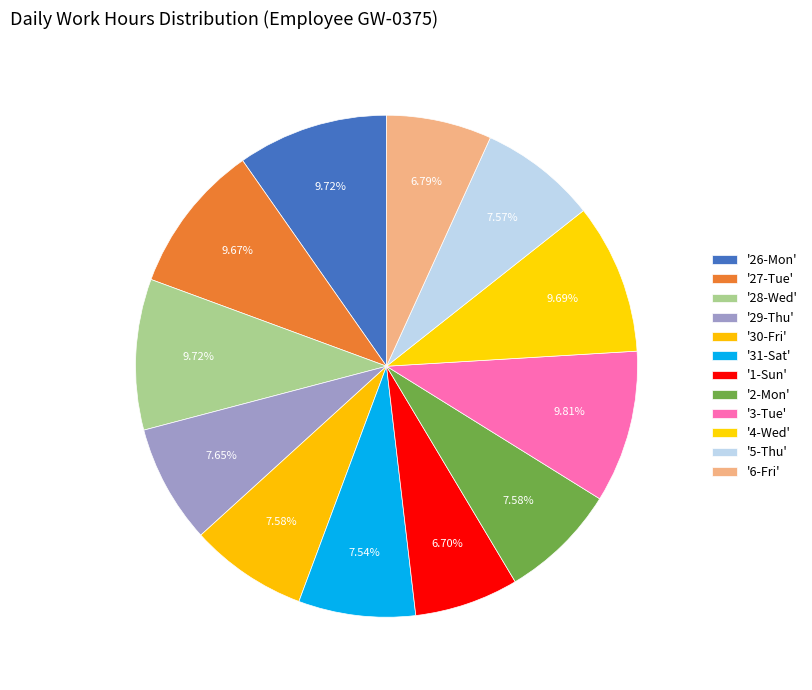

Rank the categories by value from highest to lowest.

3-Tue, 26-Mon, 28-Wed, 4-Wed, 27-Tue, 29-Thu, 30-Fri, 2-Mon, 5-Thu, 31-Sat, 6-Fri, 1-Sun